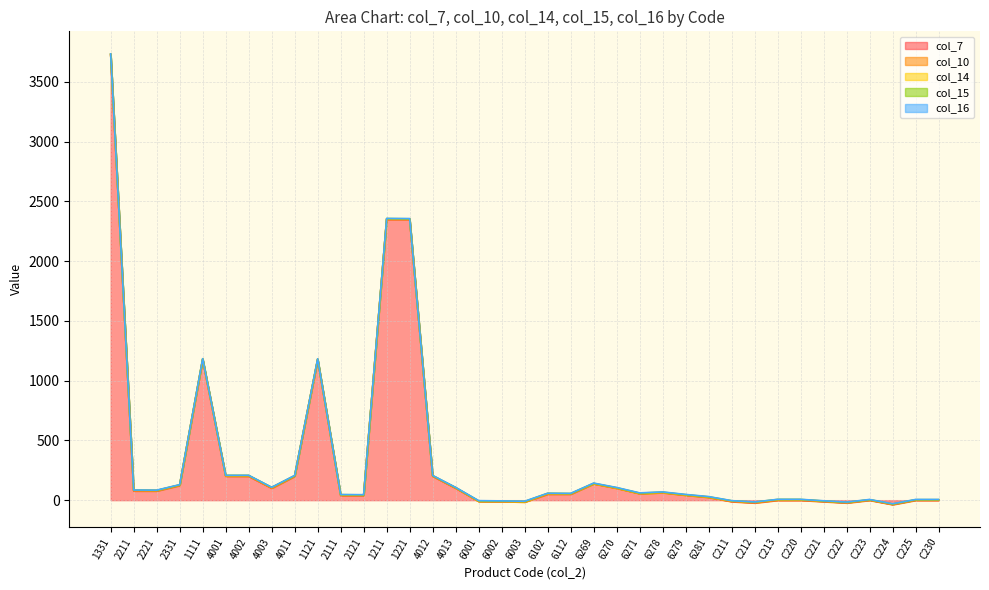

Between 4012 and 6002, which is larger?

4012